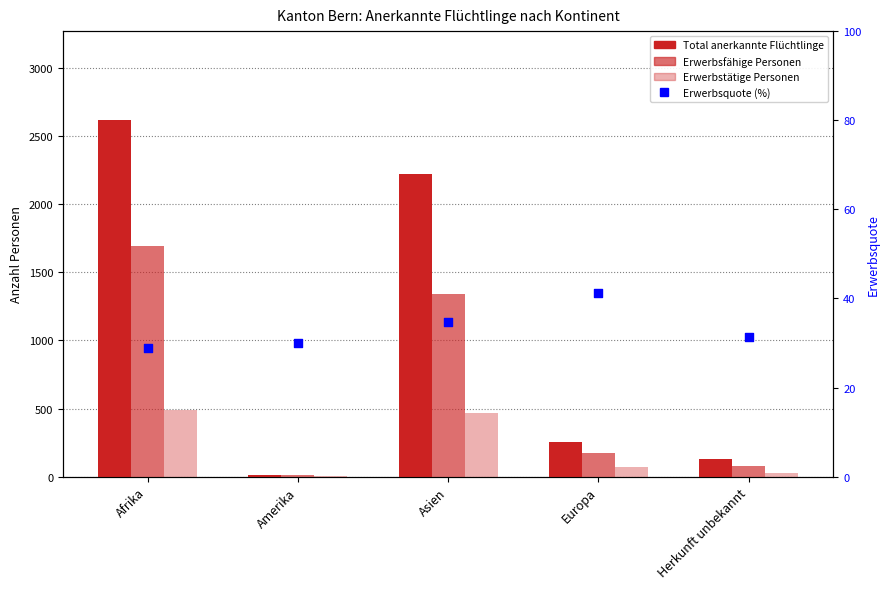

At how many categories does at least one series exceed 902?

2